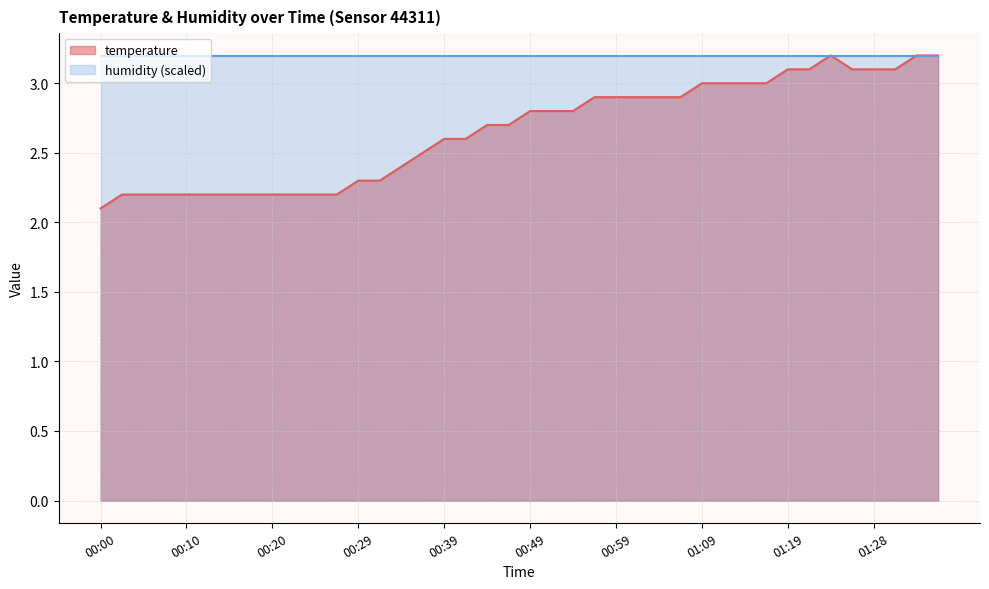

Between 00:20 and 01:14, which is larger?

01:14